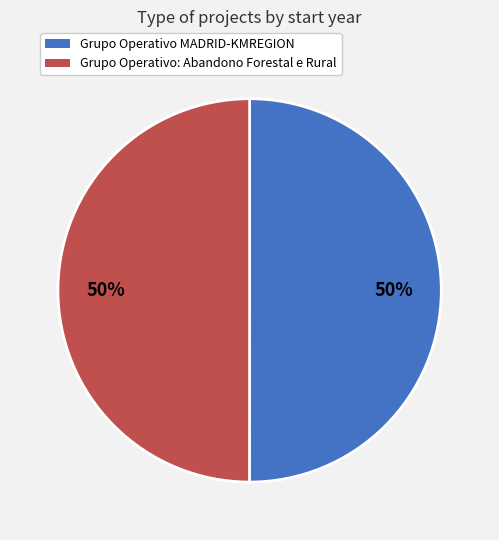

Is the sum of Grupo Operativo MADRID-KMREGION and Grupo Operativo: Abandono Forestal e Rural greater than half?

Yes